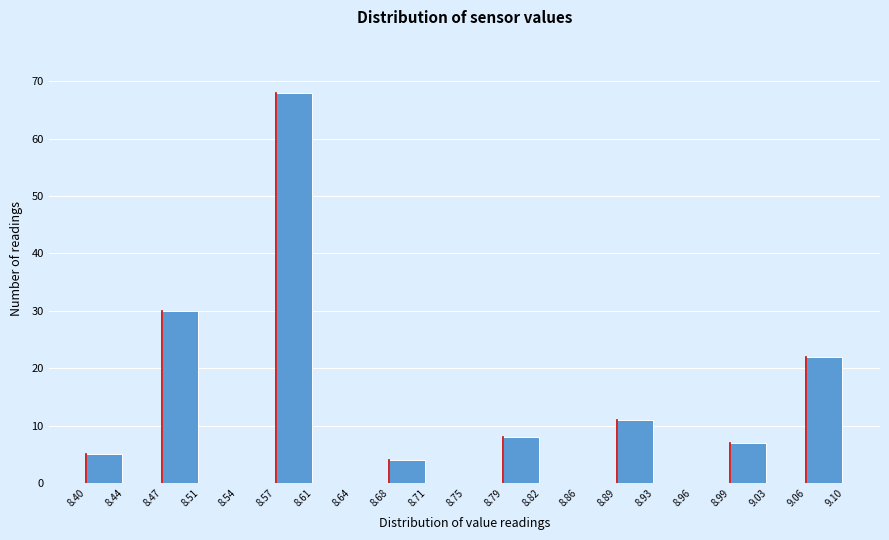

Reading left to right, transcribe this chart: for each bar, give the range it covers on the x-axis and its height. The values are not printed on the chart, so give them approximately, as read against the axis.

8.40 to 8.44: 5
8.44 to 8.47: 0
8.47 to 8.51: 30
8.51 to 8.54: 0
8.54 to 8.57: 0
8.57 to 8.61: 68
8.61 to 8.64: 0
8.64 to 8.68: 0
8.68 to 8.71: 4
8.71 to 8.75: 0
8.75 to 8.79: 0
8.79 to 8.82: 8
8.82 to 8.86: 0
8.86 to 8.89: 0
8.89 to 8.93: 11
8.93 to 8.96: 0
8.96 to 8.99: 0
8.99 to 9.03: 7
9.03 to 9.06: 0
9.06 to 9.10: 22